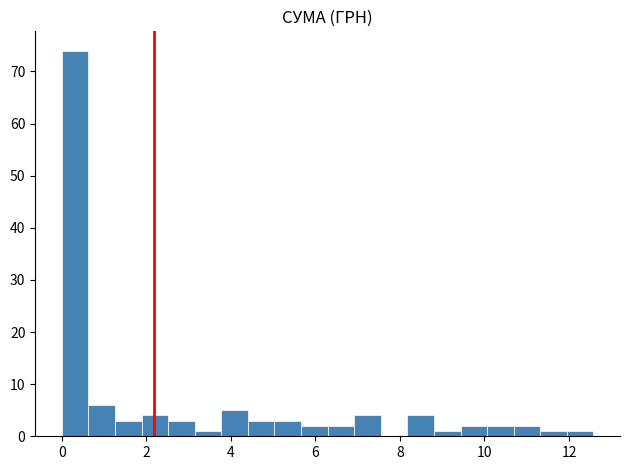

Read against the x-axis, roughly where is the centre of the tallest bar?

0.4